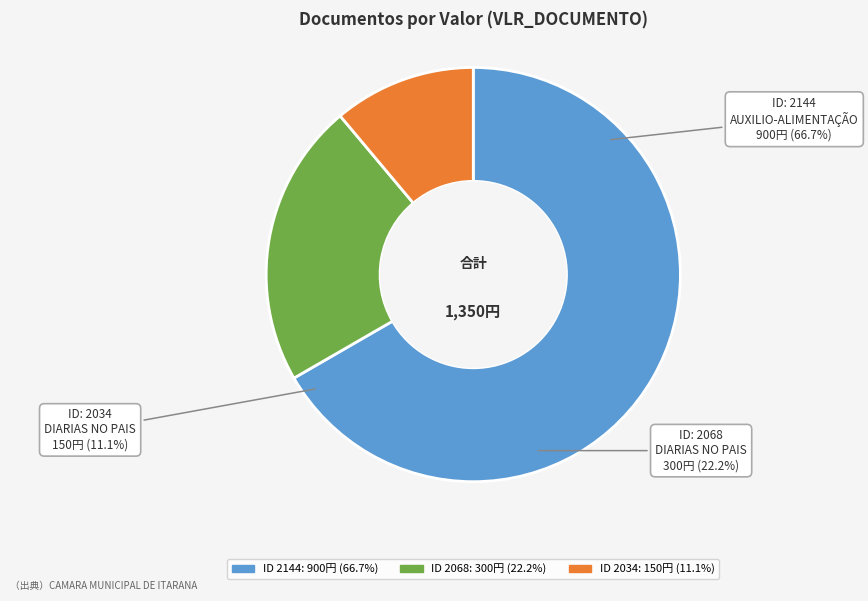

Which has a higher value, 2068 or 2034?

2068